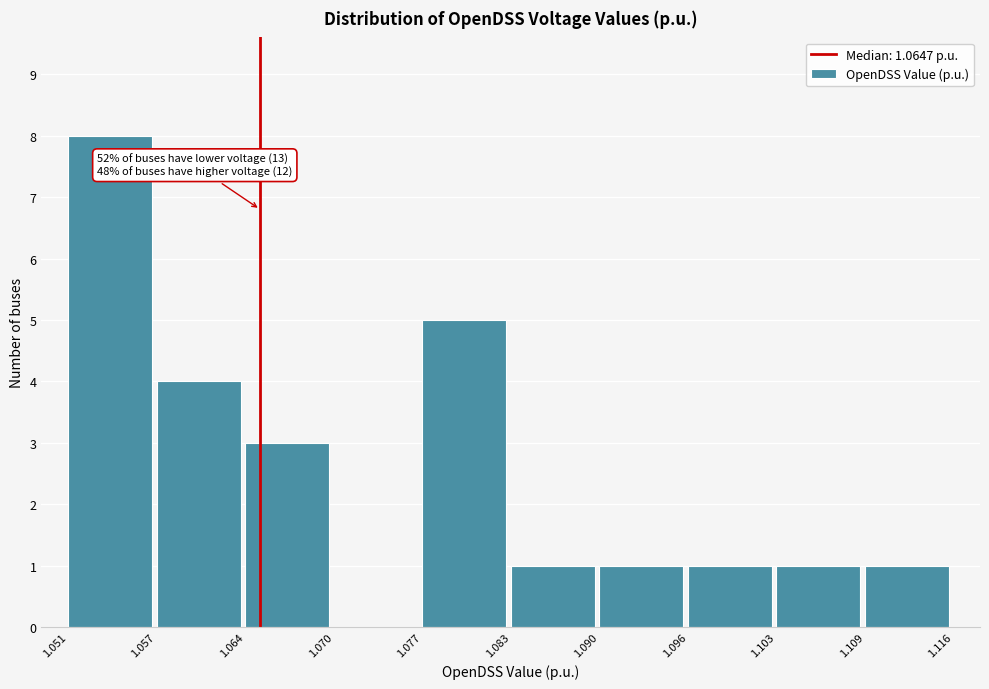

Over which range of the x-axis is the bar tallest?

1.051 to 1.057